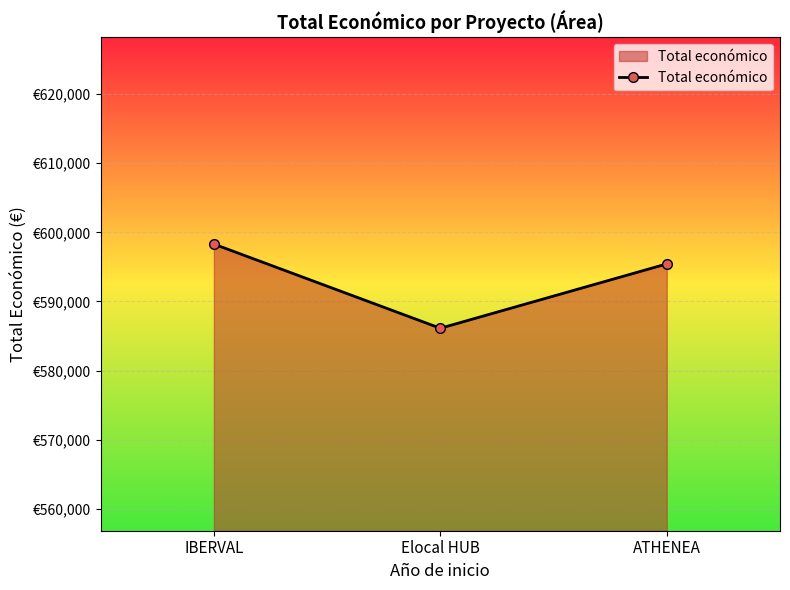

What position from the left is IBERVAL?

1